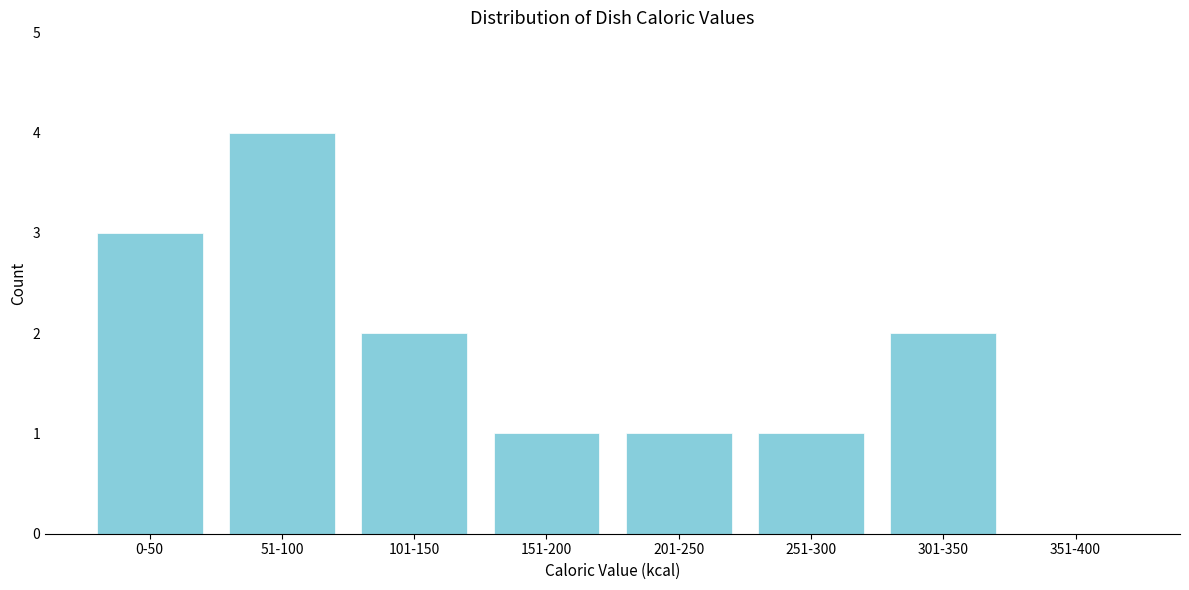

Reading left to right, list all the values displayed in this chart.

0-50=3	51-100=4	101-150=2	151-200=1	201-250=1	251-300=1	301-350=2	351-400=0